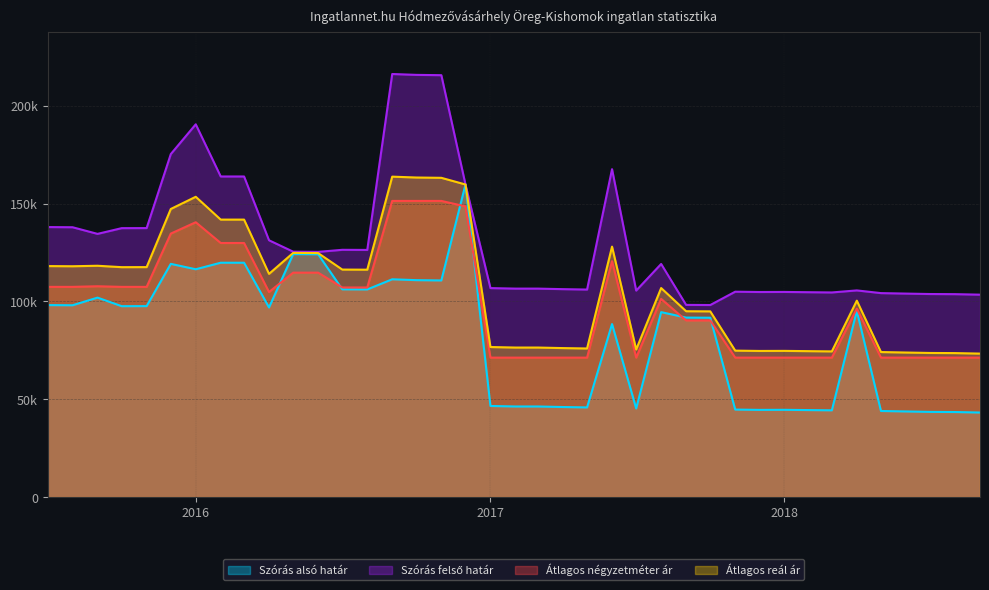

Which category has the highest value across all series?

2016-09